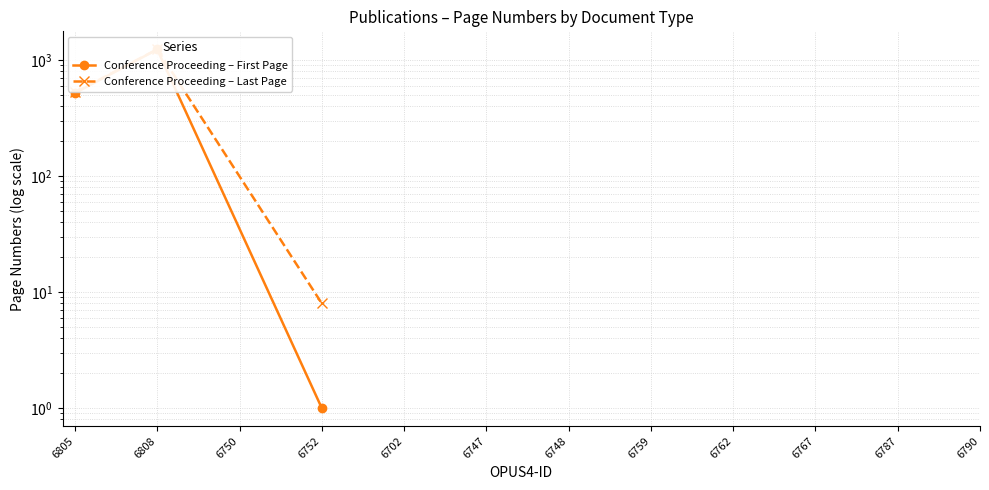

Reading left to right, list all the values displayed in this chart.

Conference Proceeding – First Page: 521	1237	1
Conference Proceeding – Last Page: 527	1242	8